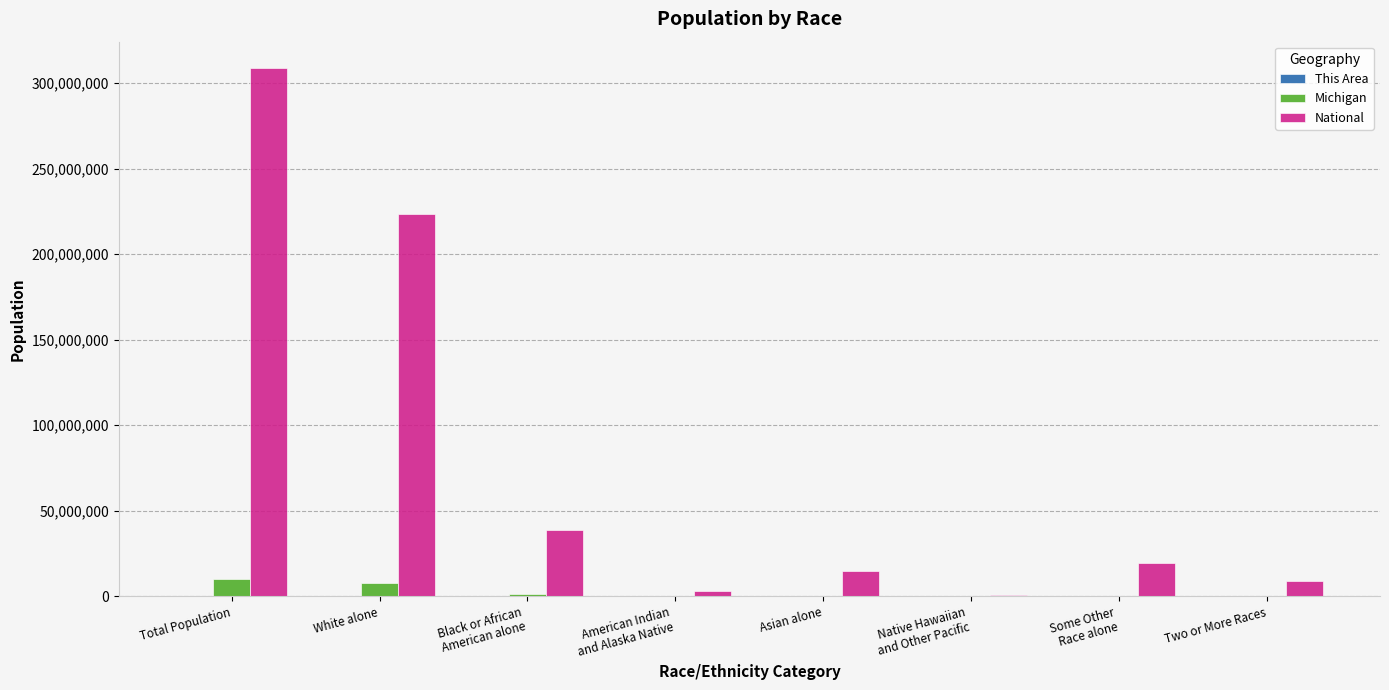

At which label does National first exceed 19107368?

Total Population